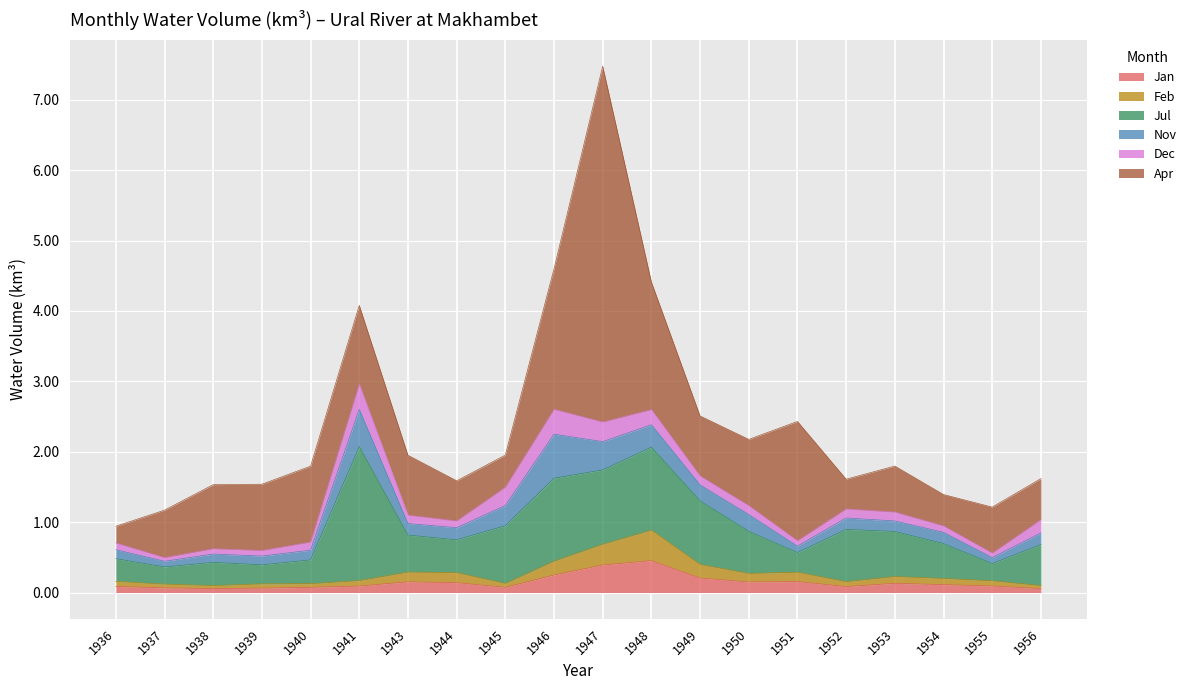

Between 1956 and 1945, which is larger?

1945